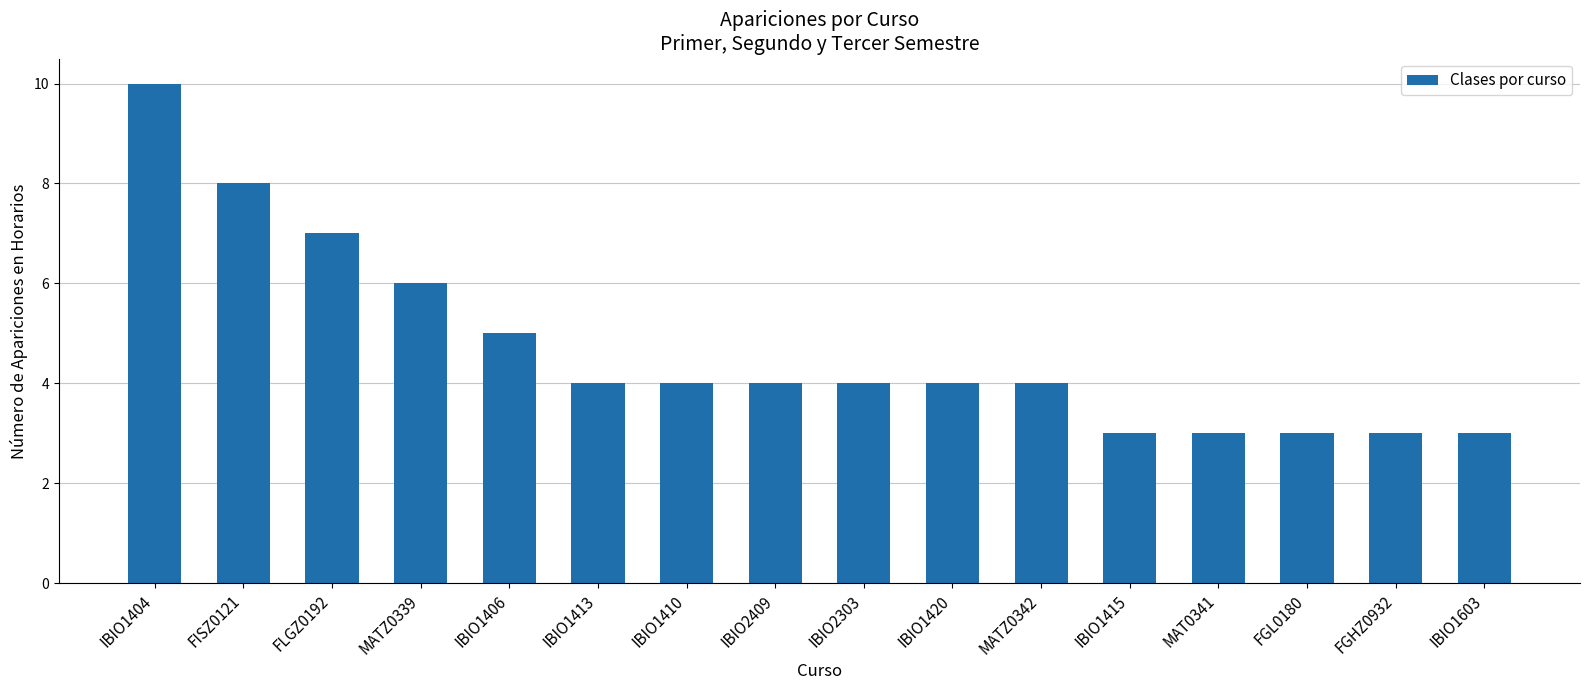

Which category has the highest value across all series?

IBIO1404